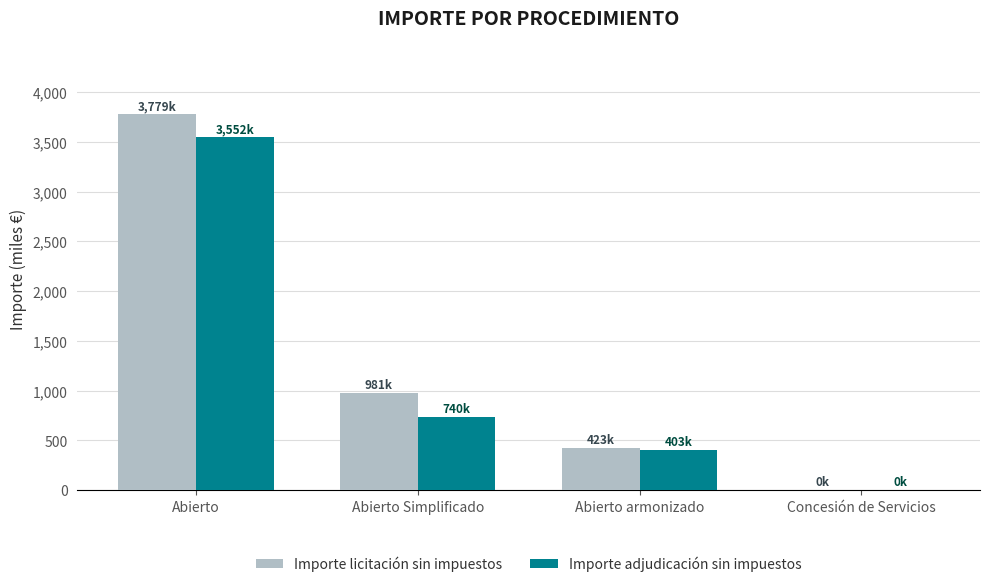

Which series changed the most between Abierto Simplificado and Concesión de Servicios?

Importe licitación sin impuestos